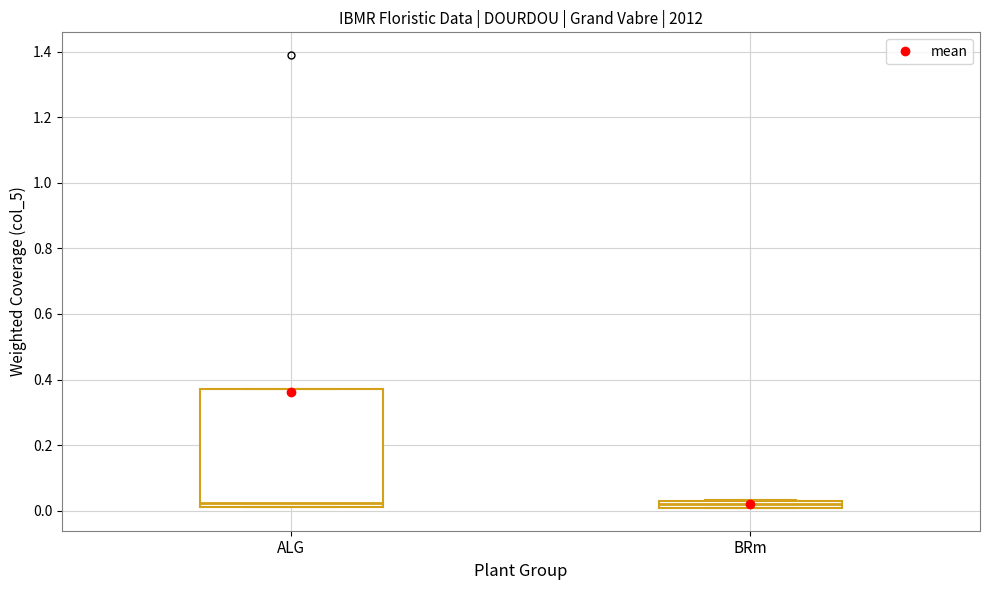

Where is the upper edge of the box for ALG on the y-axis? The values are not printed on the chart, so give them approximately, as read against the axis.

0.38